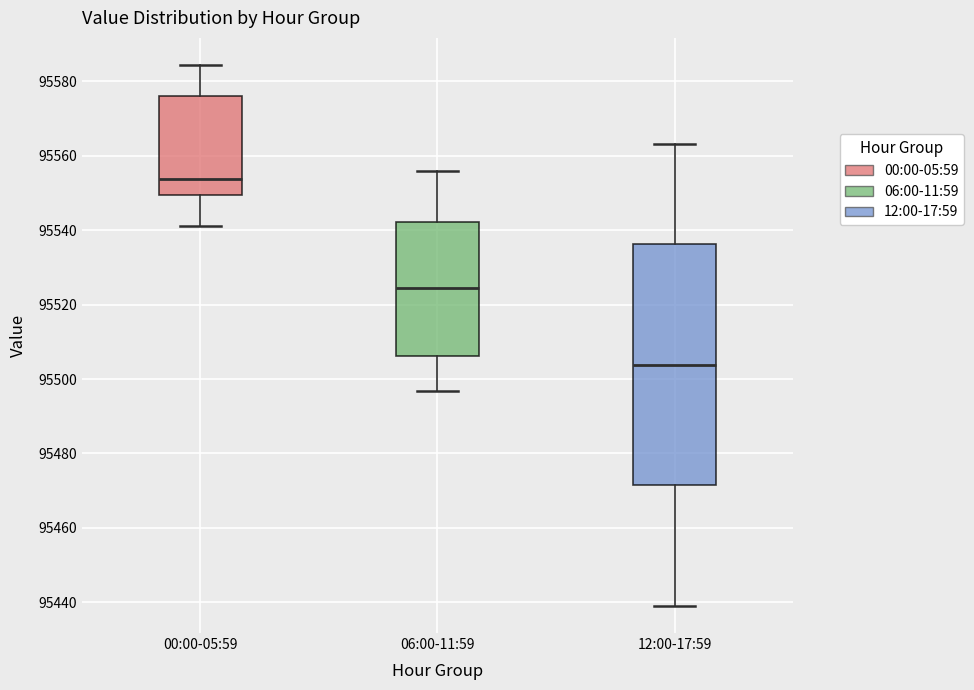

Which box's median line is the lowest?

12:00-17:59